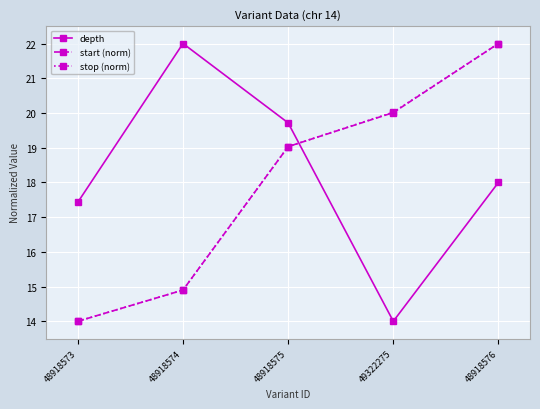

What is the minimum value shown in the chart?

14.0